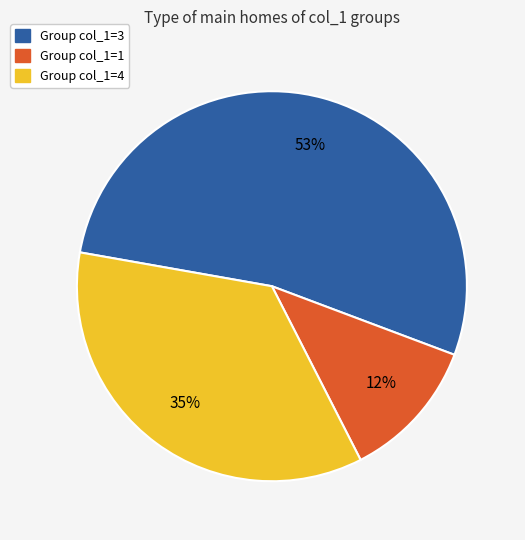

Is there a majority slice in this chart?

Yes